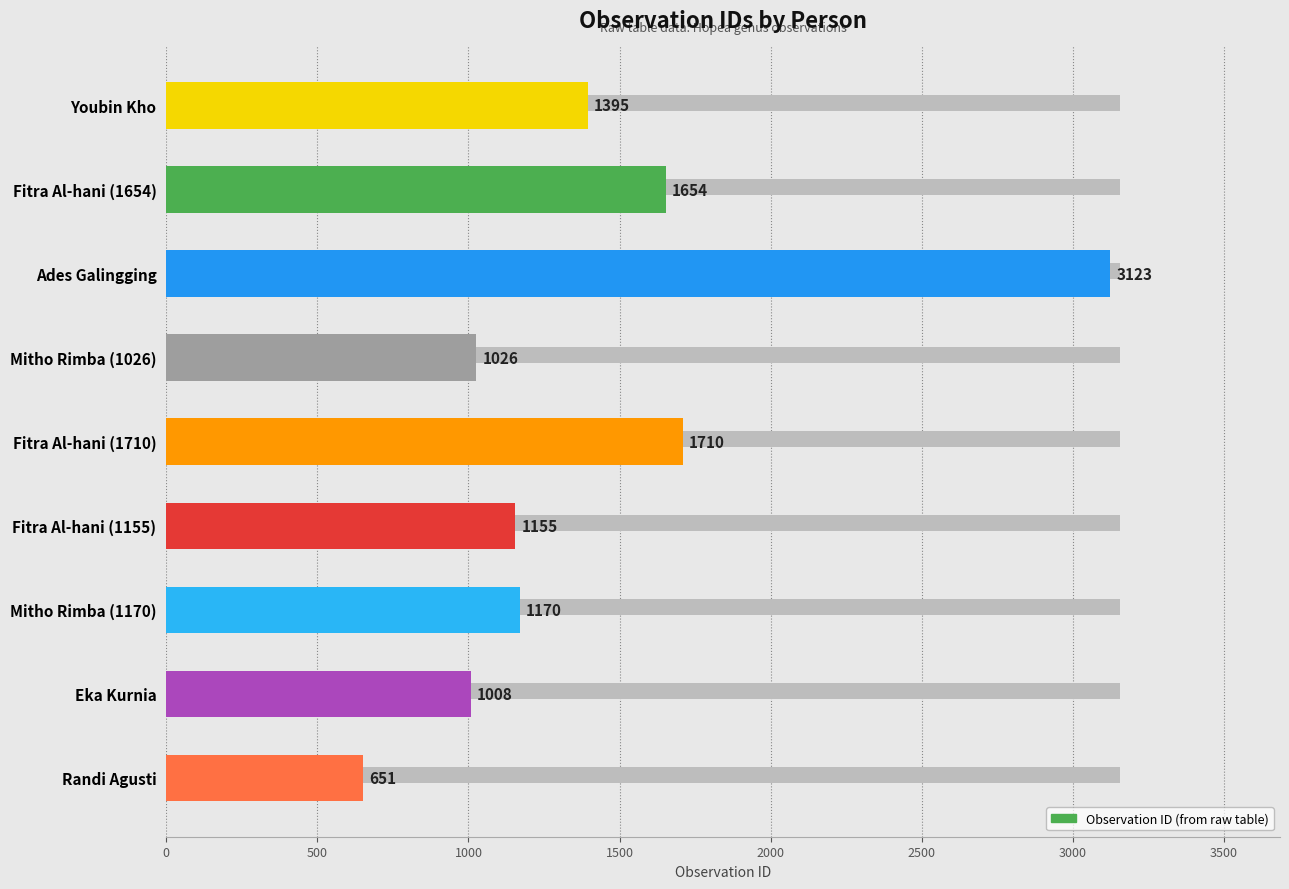

Reading left to right, list all the values displayed in this chart.

1395	1654	3123	1026	1710	1155	1170	1008	651